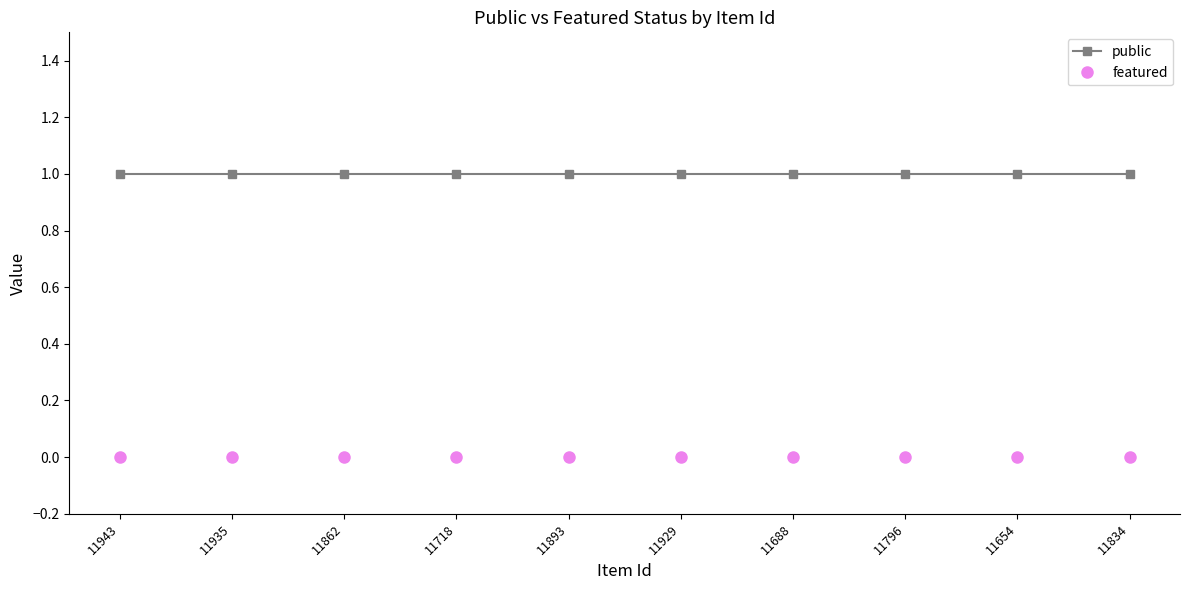

Is this an area chart (filled region under the line)?

No